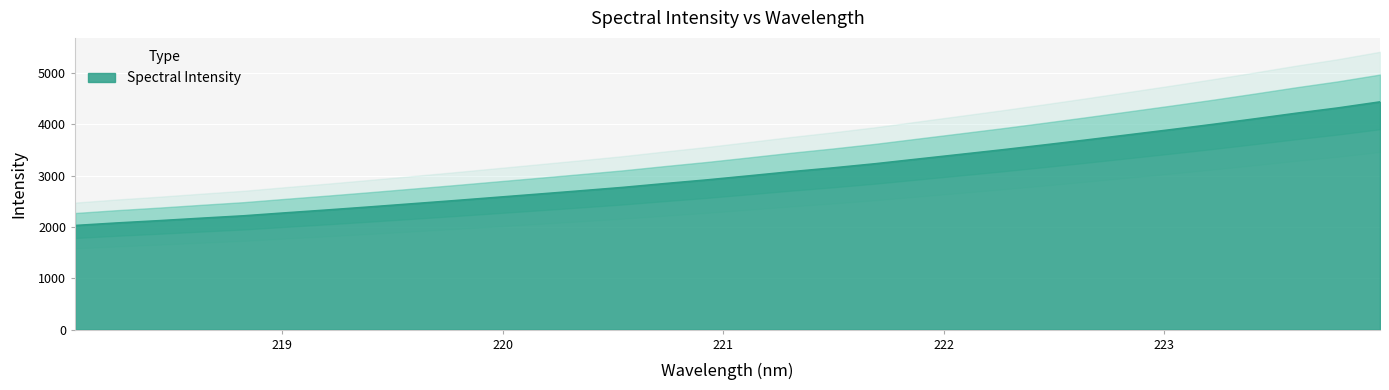

What is the sum of all values?

97757.3